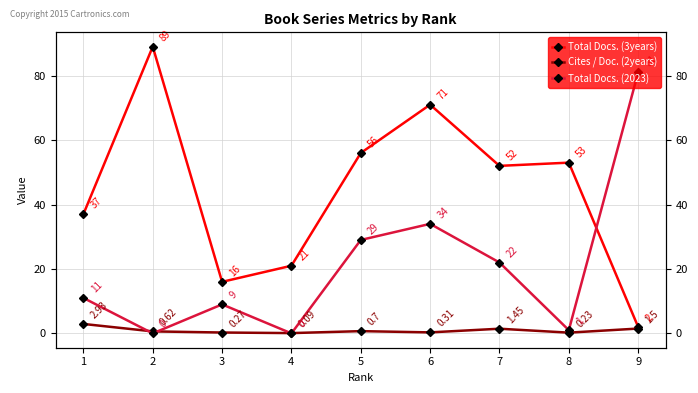

Reading left to right, what are all the values shown in this chart?

Total Docs. (3years): 37.0	89.0	16.0	21.0	56.0	71.0	52.0	53.0	2.0
Cites / Doc. (2years): 2.9	0.6	0.3	0.1	0.7	0.3	1.4	0.2	1.5
Total Docs. (2023): 11.0	0.0	9.0	0.0	29.0	34.0	22.0	1.0	81.0